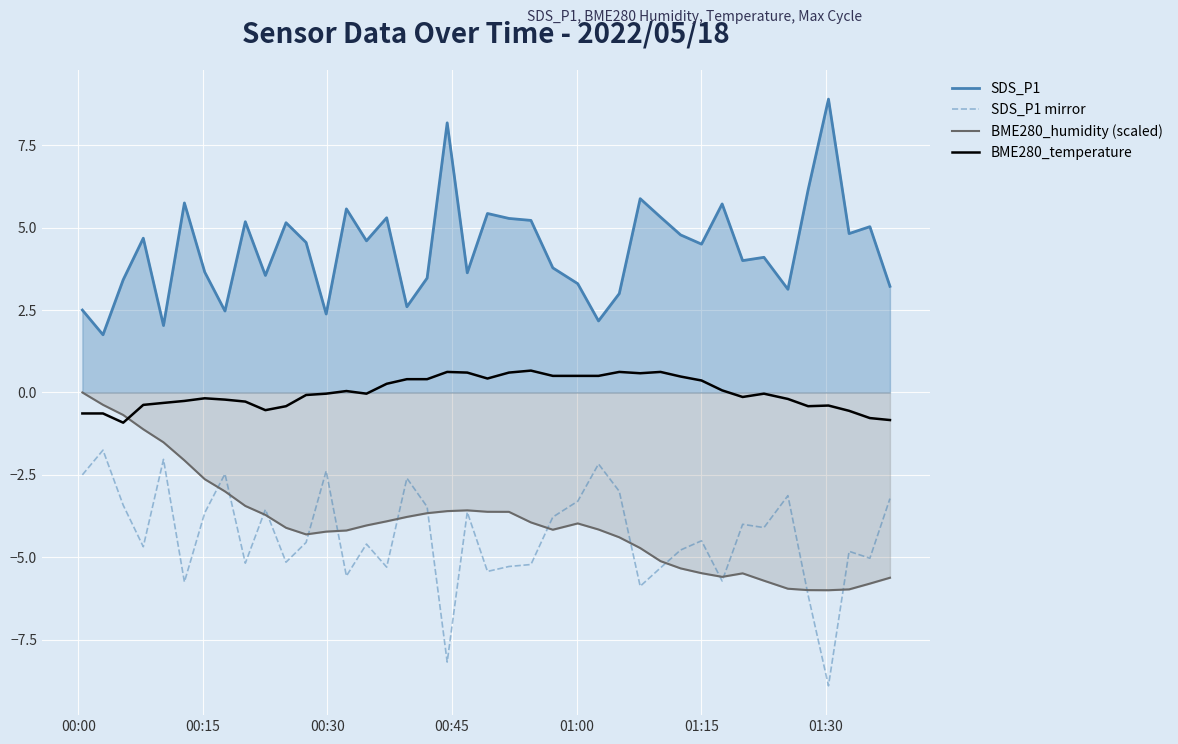

True or false: SDS_P1 mirror and BME280_temperature cross at least once.

False